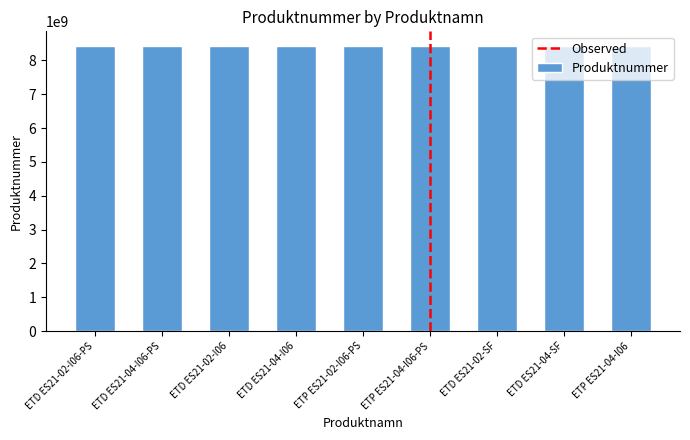

What is the ratio of the value at ETD ES21-04-I06-PS to the value at ETD ES21-02-I06?

1.0